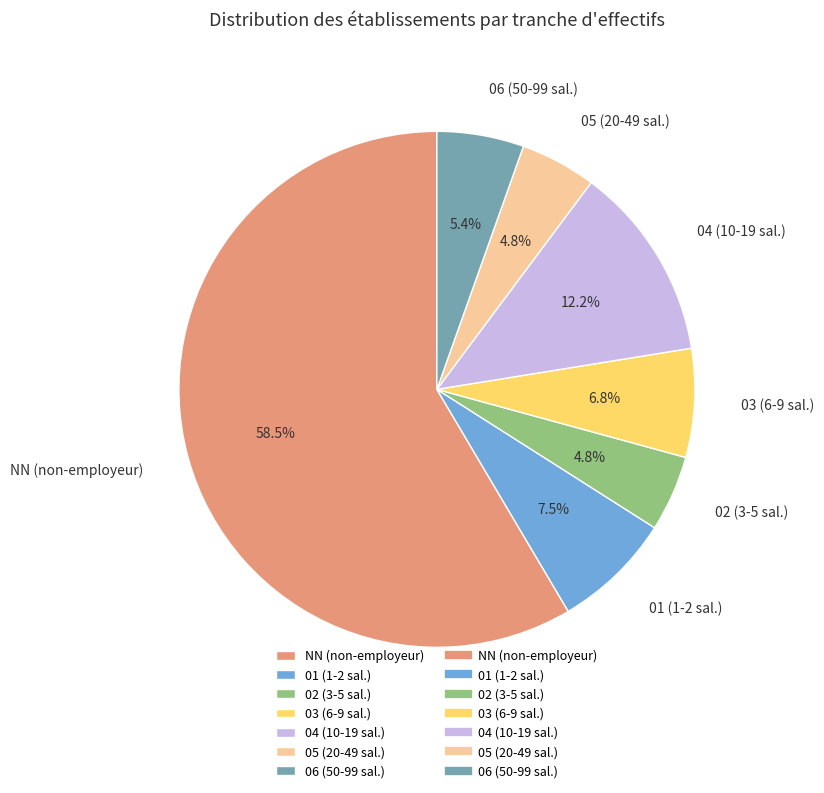

Is the sum of 03 (6-9 sal.) and 02 (3-5 sal.) greater than half?

No